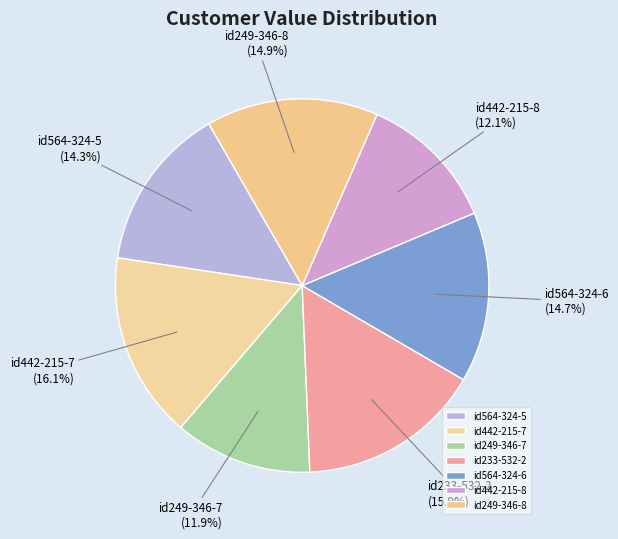

How many slices are in this pie chart?

7